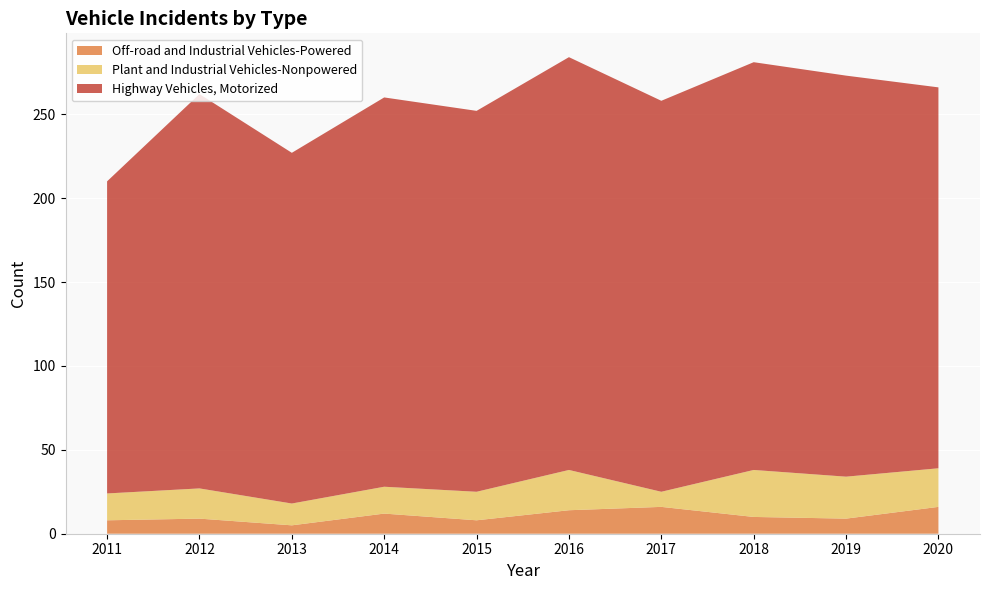

Reading left to right, list all the values displayed in this chart.

Plant and Industrial Vehicles-Nonpowered: 16	18	13	16	17	24	9	28	25	23
Highway Vehicles, Motorized: 186	235	209	232	227	246	233	243	239	227
Off-road and Industrial Vehicles-Powered: 8	9	5	12	8	14	16	10	9	16